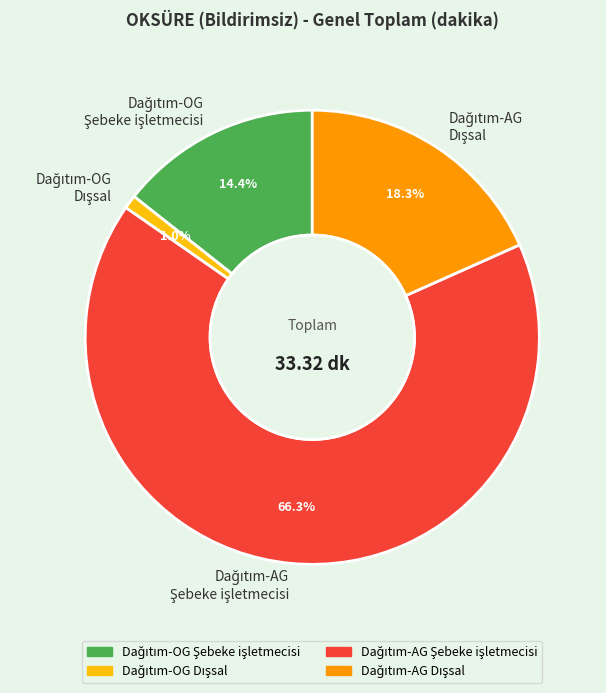

Is there a majority slice in this chart?

Yes